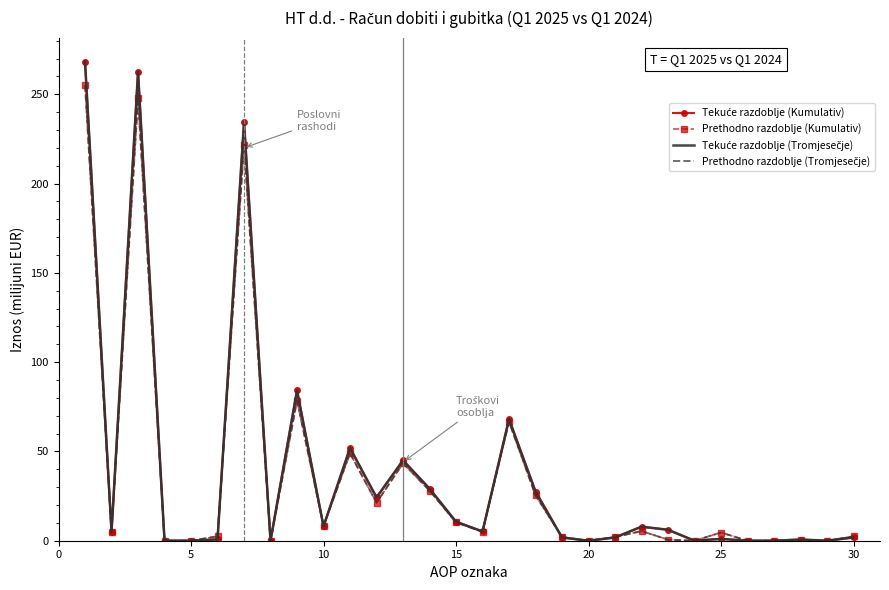

Rank the series by their maximum value, from lowest to highest.

Prethodno razdoblje (Kumulativ), Prethodno razdoblje (Tromjesečje), Tekuće razdoblje (Kumulativ), Tekuće razdoblje (Tromjesečje)